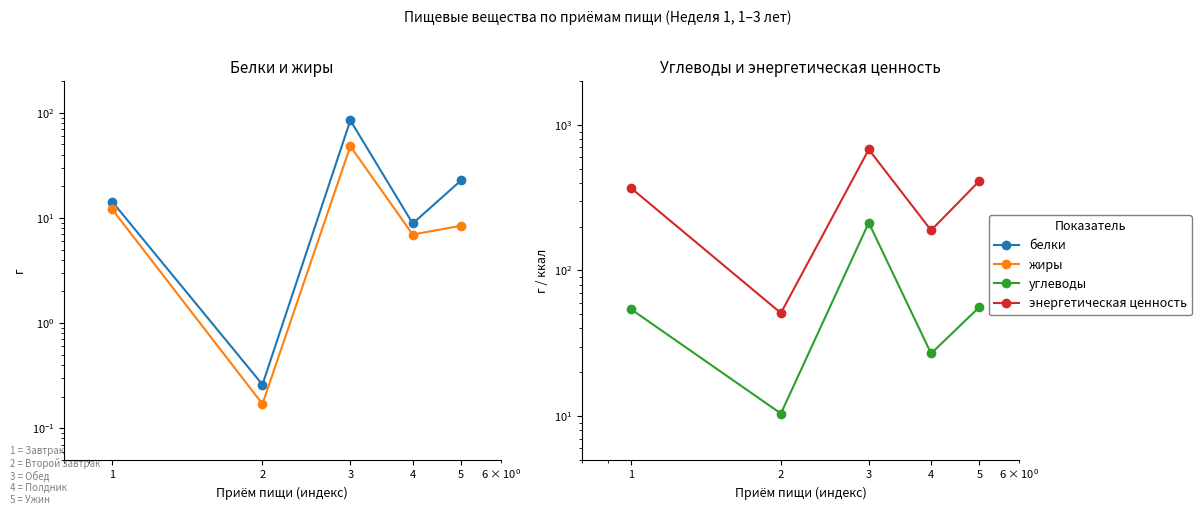

What is the sum of all белки values?

130.7